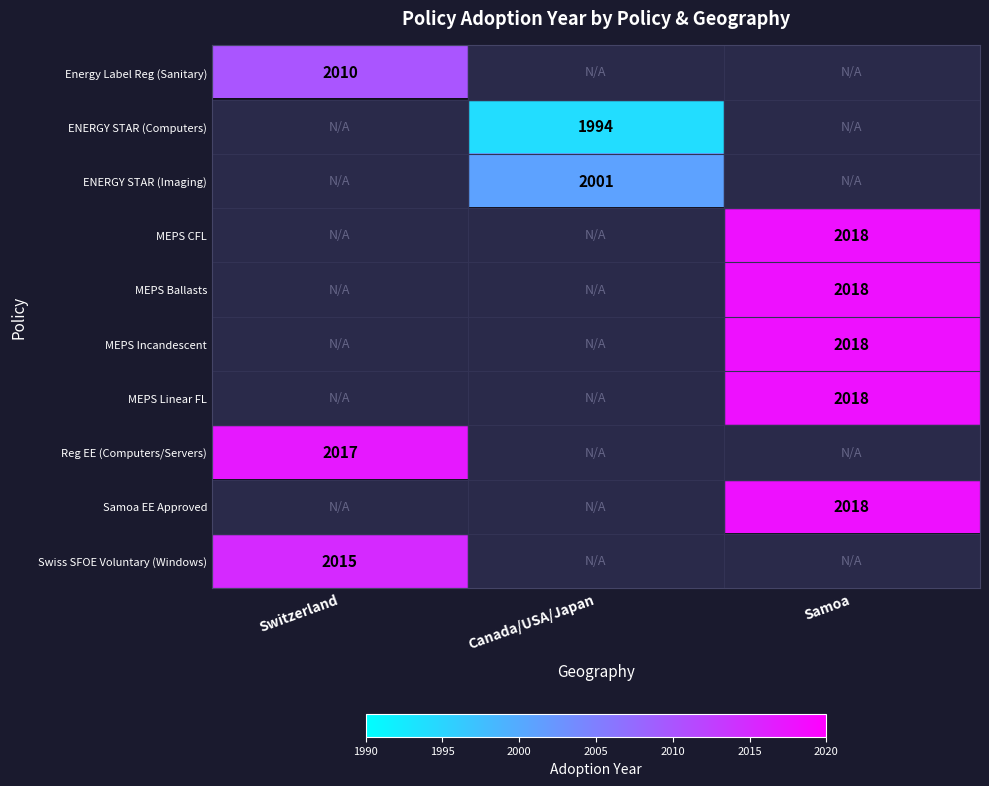

True or false: MEPS Incandescent has a value of 3419 at Samoa.

False